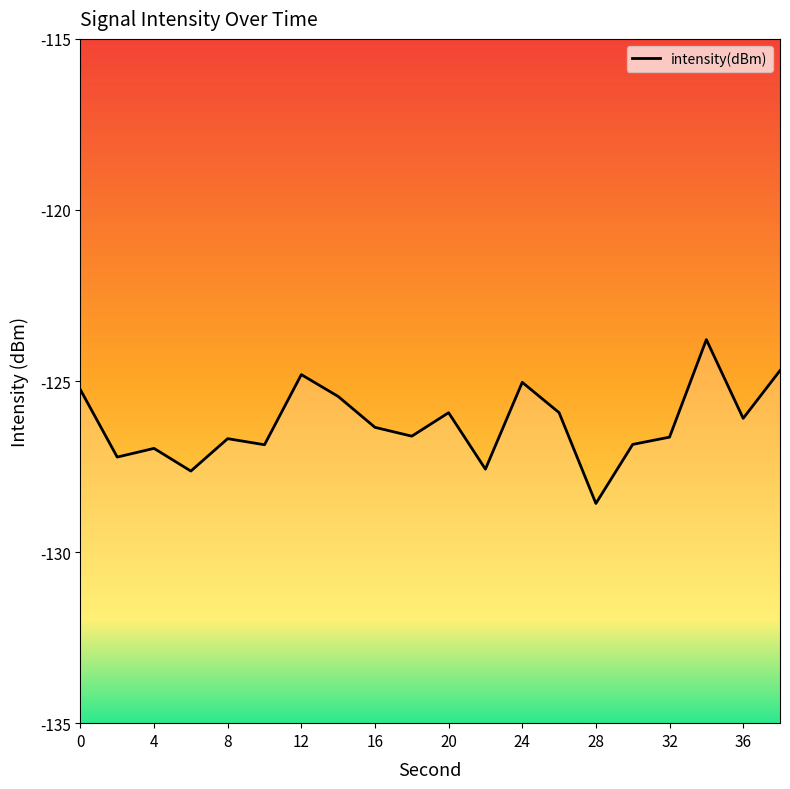

What is the change in value from 32 to 36?

+0.5